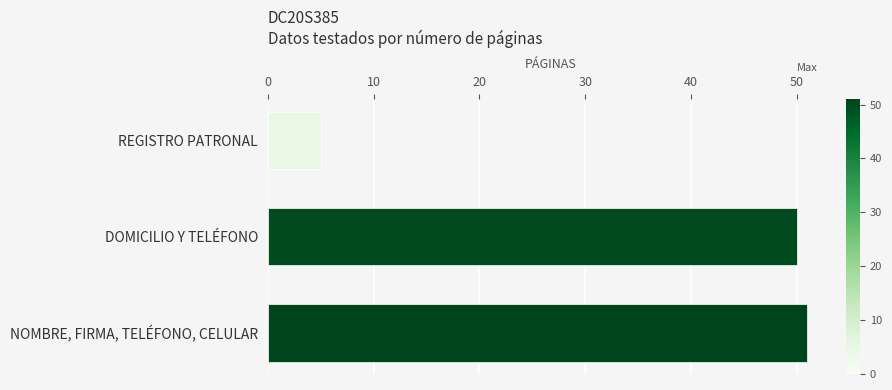

The value at DOMICILIO Y TELÉFONO is 77. True or false?

False